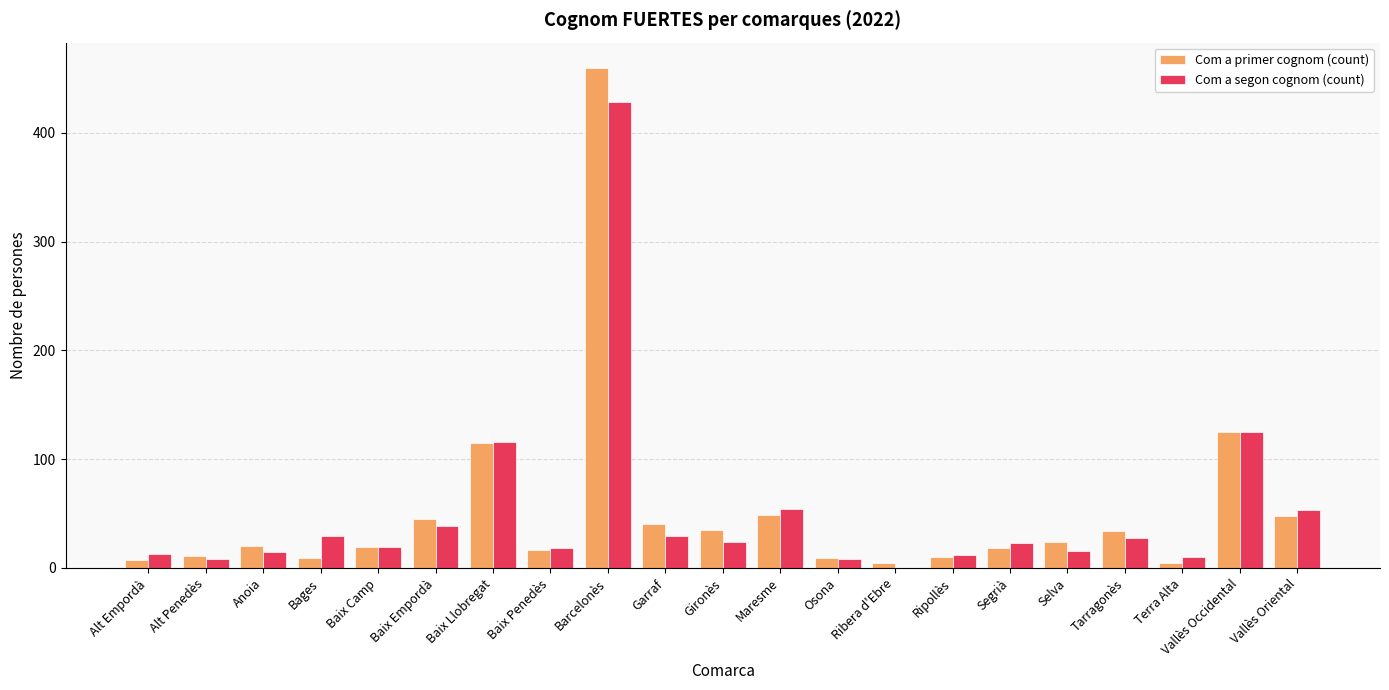

What is the spread (max minus min) of values at Baix Llobregat?

1